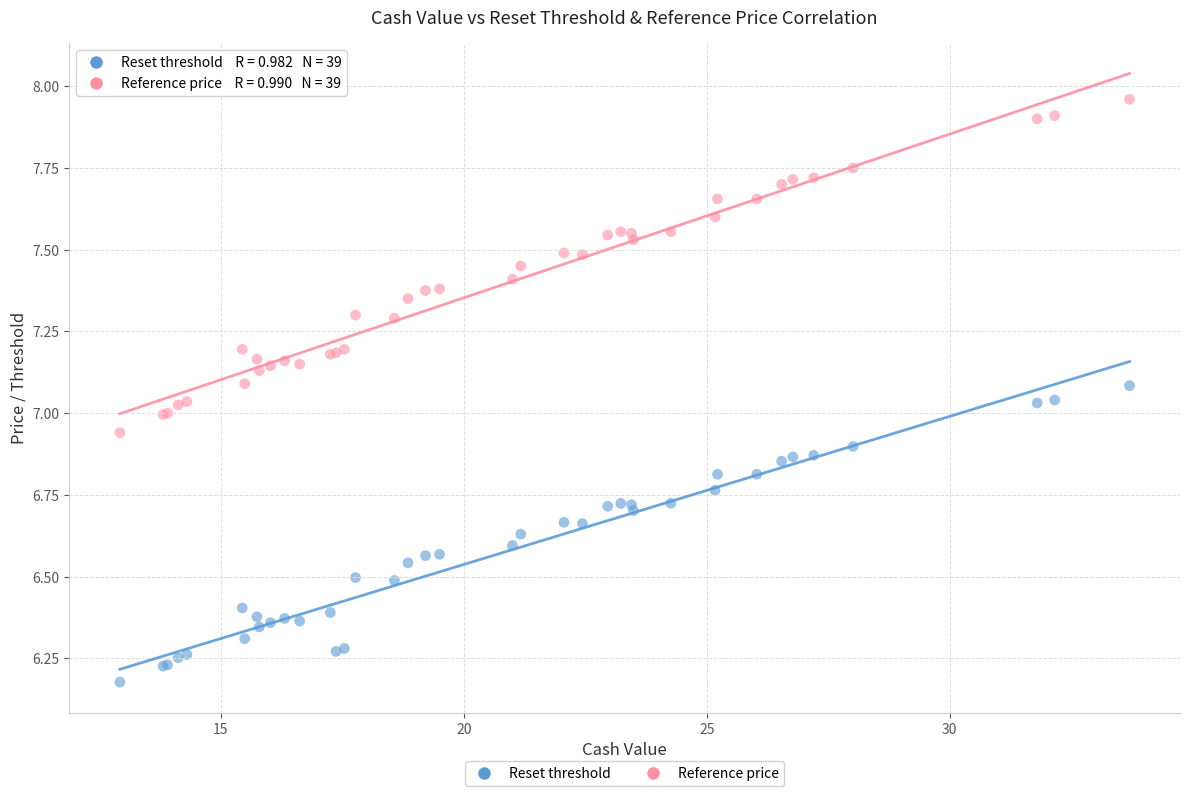

Which series contains the lowest Y value?

Reset threshold